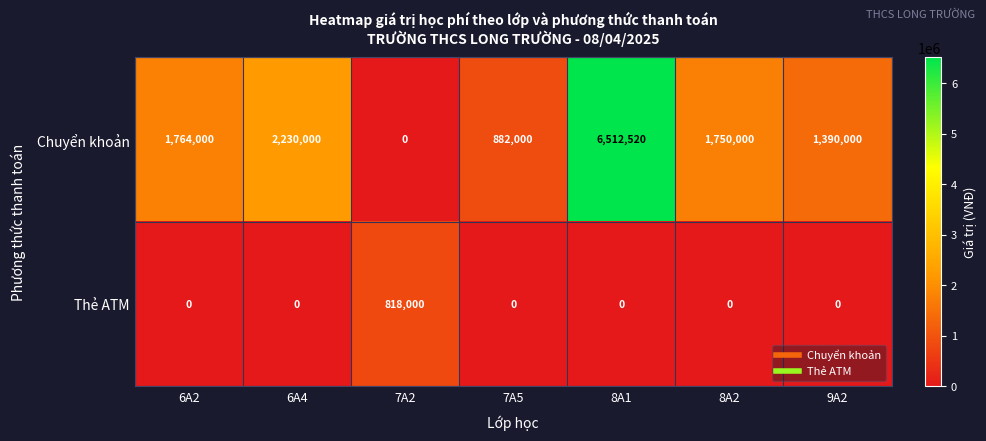

At how many categories does at least one series exceed 1044084?

5